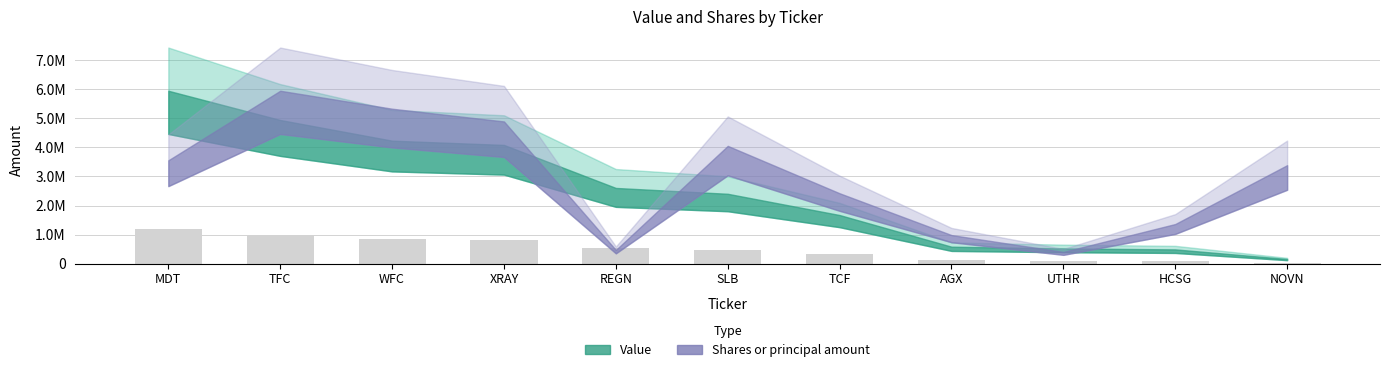

What is the difference between the maximum and second lowest values?

1092600